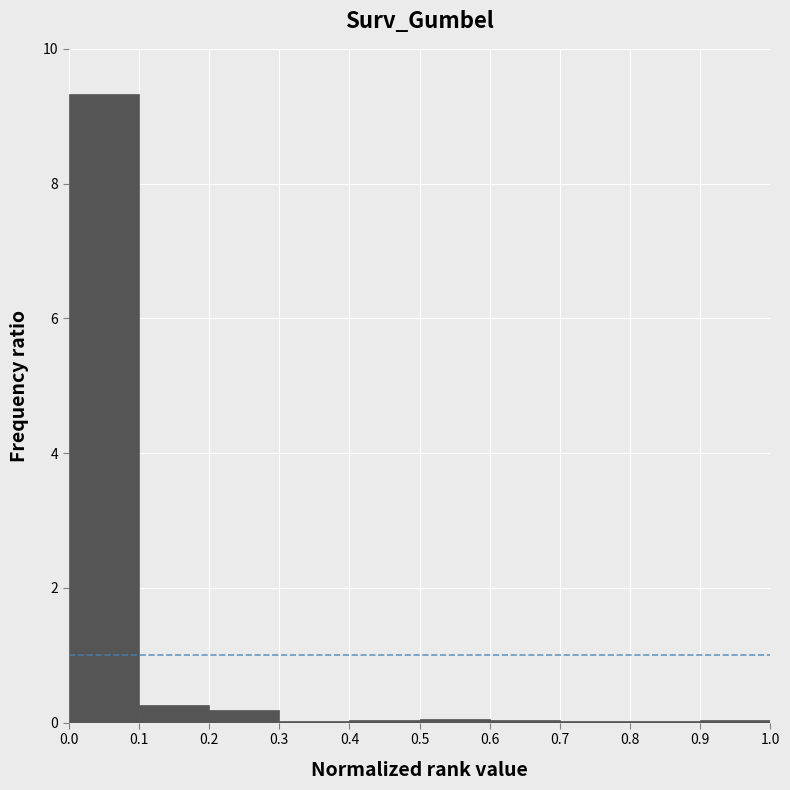

Reading left to right, list every bar in this chart as the range it spans on the x-axis followed by its height. The values are not printed on the chart, so give them approximately, as read against the axis.

0.0 to 0.1: 9.4
0.1 to 0.2: 0.2
0.2 to 0.3: under 0.2
0.3 to 0.4: under 0.2
0.4 to 0.5: under 0.2
0.5 to 0.6: under 0.2
0.6 to 0.7: under 0.2
0.7 to 0.8: under 0.2
0.8 to 0.9: under 0.2
0.9 to 1.0: under 0.2